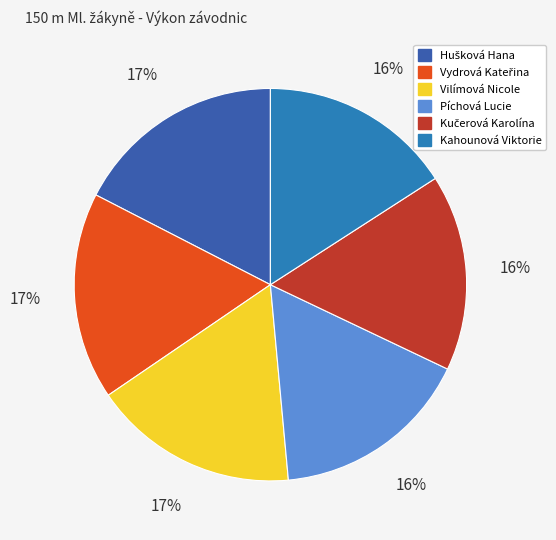

What percentage is the Vilímová Nicole slice, to the nearest percent?

17%